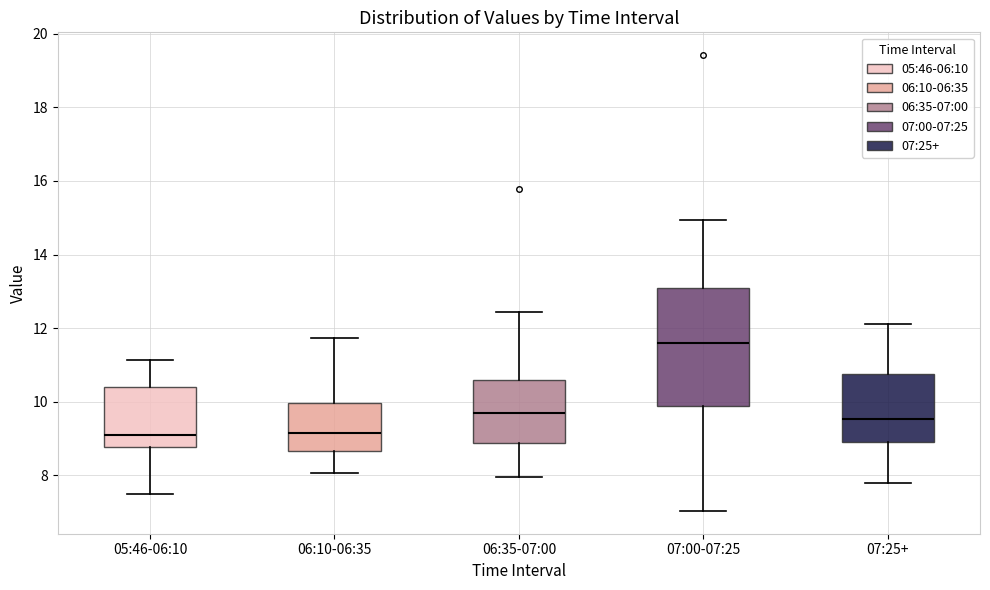

Reading left to right, read every box against the y-axis: the position of its median line, the range the box covers, and the ends of its whiskers. The values are not printed on the chart, so give them approximately, as read against the axis.

05:46-06:10: median 9.2, box 8.8 to 10.4, whiskers 7.6 to 11.2
06:10-06:35: median 9.2, box 8.6 to 10.0, whiskers 8.0 to 11.8
06:35-07:00: median 9.6, box 8.8 to 10.6, whiskers 8.0 to 12.4
07:00-07:25: median 11.6, box 9.8 to 13.0, whiskers 7.0 to 15.0
07:25+: median 9.6, box 9.0 to 10.8, whiskers 7.8 to 12.2